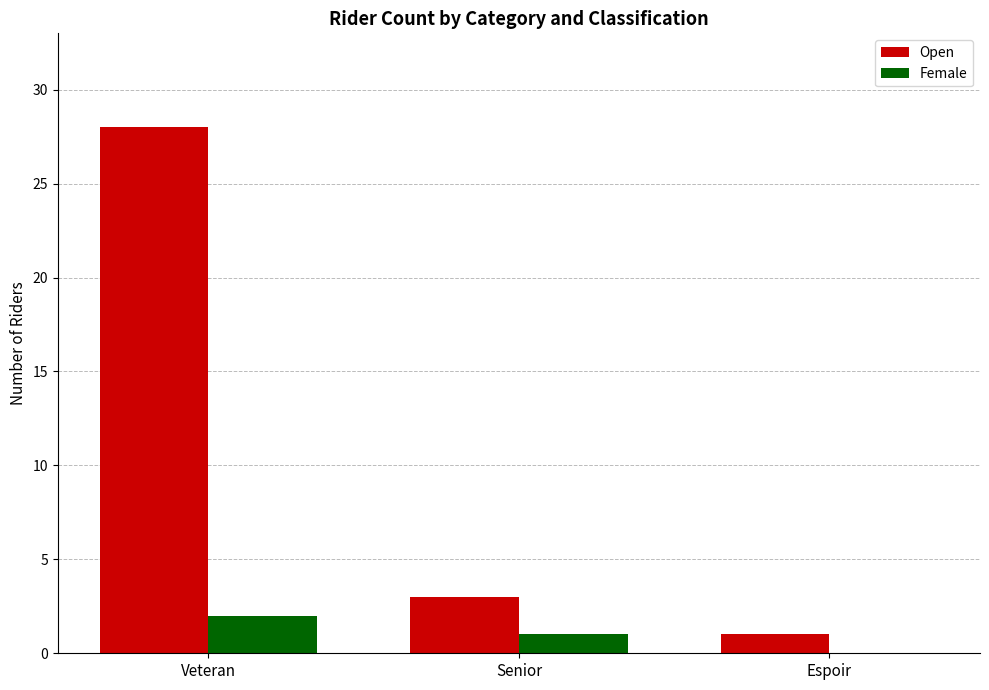

The Female series shows 2 at Senior. True or false?

False